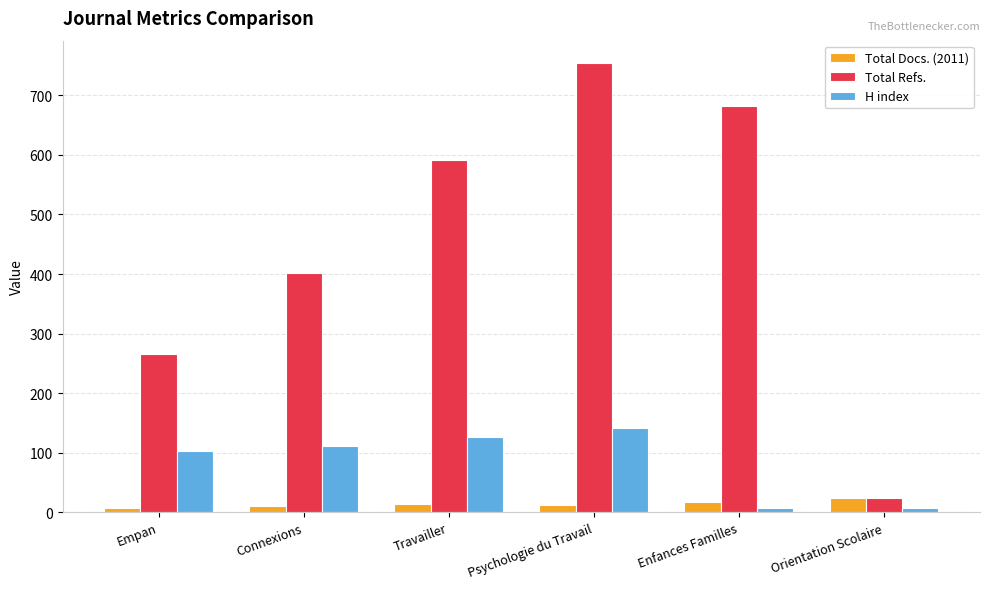

What is the total value across all series at Connexions?

525